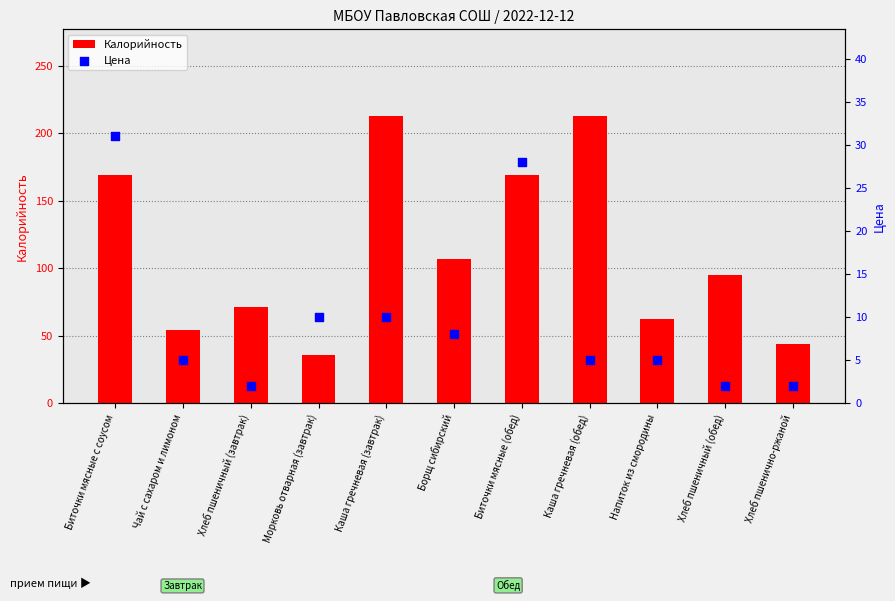

What is the total value across all series at Биточки мясные (обед)?

197